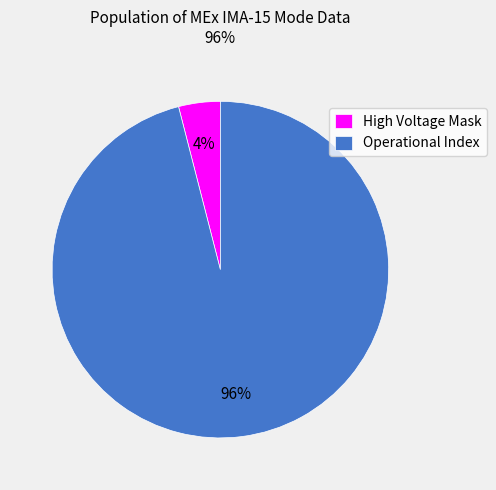

True or false: High Voltage Mask accounts for 12% of the total.

False